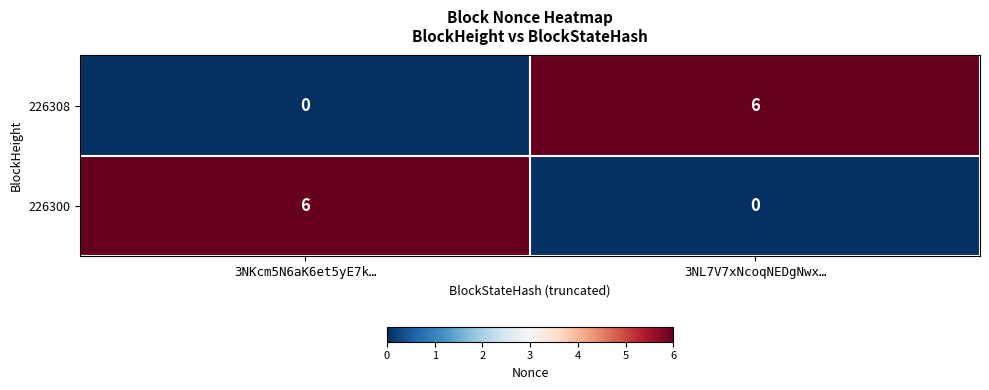

What is the difference between the highest and lowest values at 3NKcm5N6aK6et5yE7k…?

6